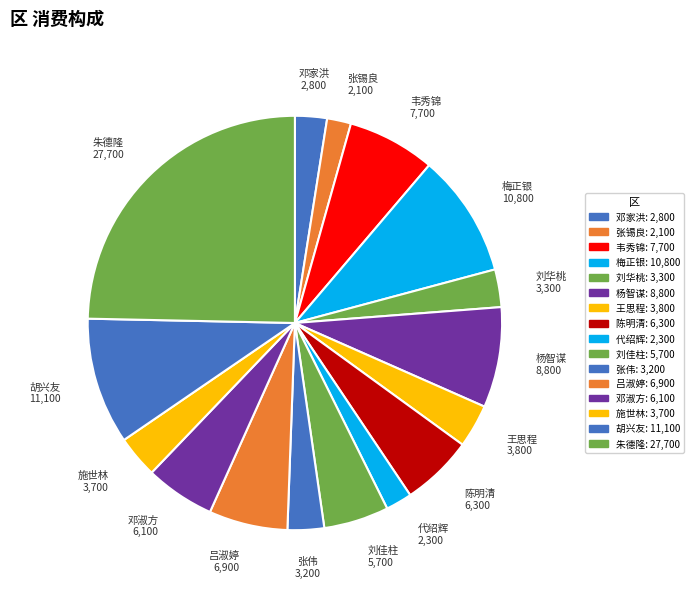

Which category has the biggest portion of the pie?

朱德隆